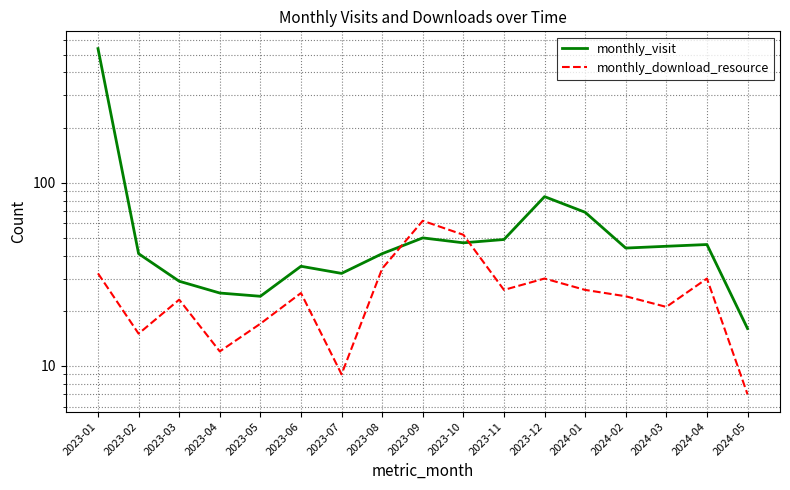

Where does the monthly_visit series first go above 44?

2023-01